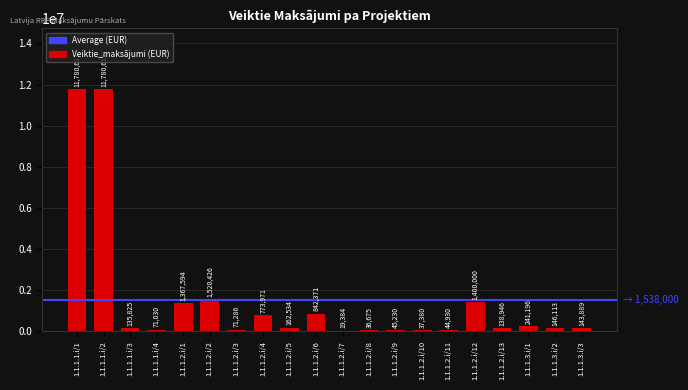

What is the greatest value displayed?

11780613.3